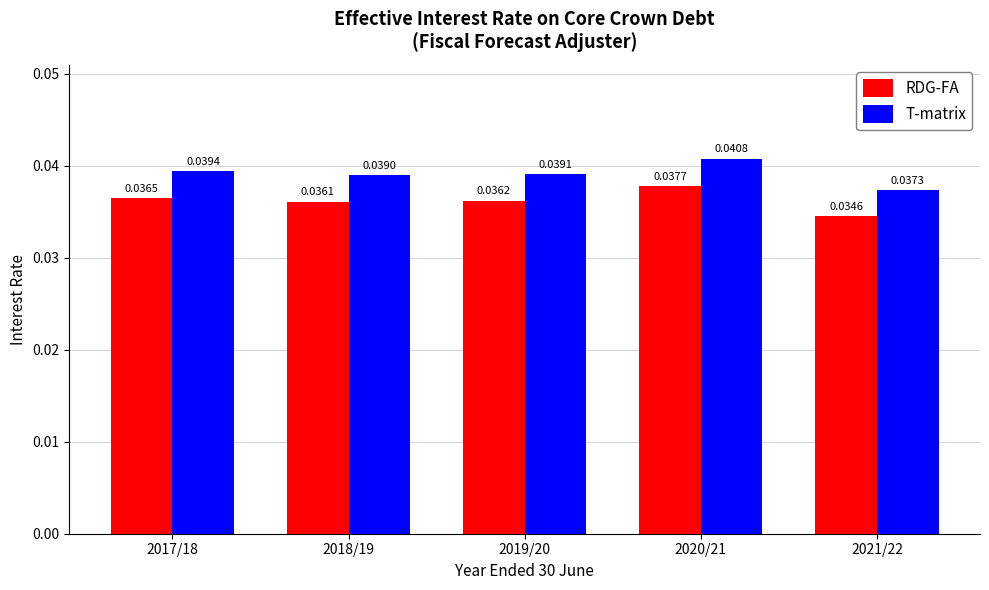

Rank the categories by RDG-FA value from highest to lowest.

2020/21, 2017/18, 2019/20, 2018/19, 2021/22